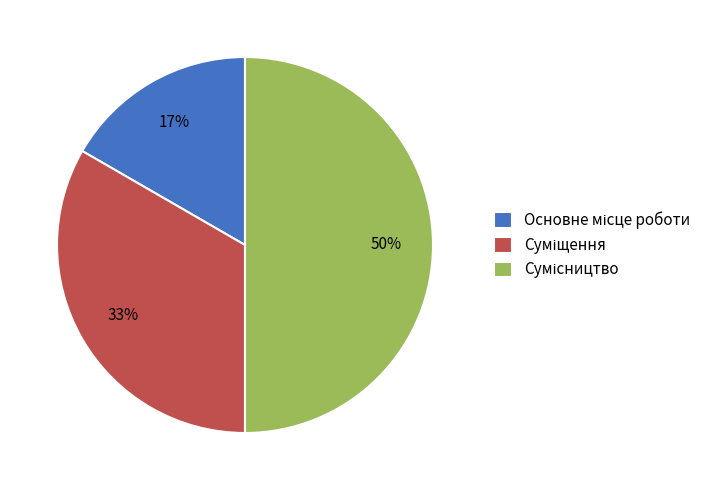

How many slices are in this pie chart?

3